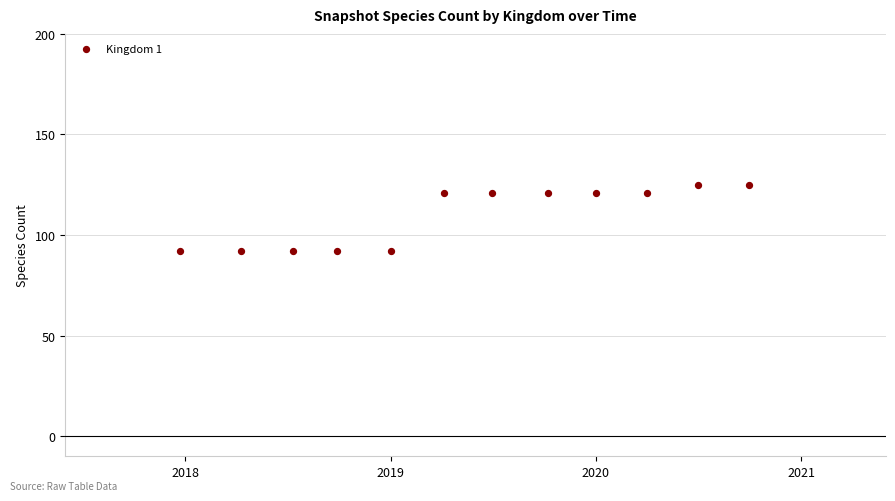

What is the range of Y values (max minus min)?

33